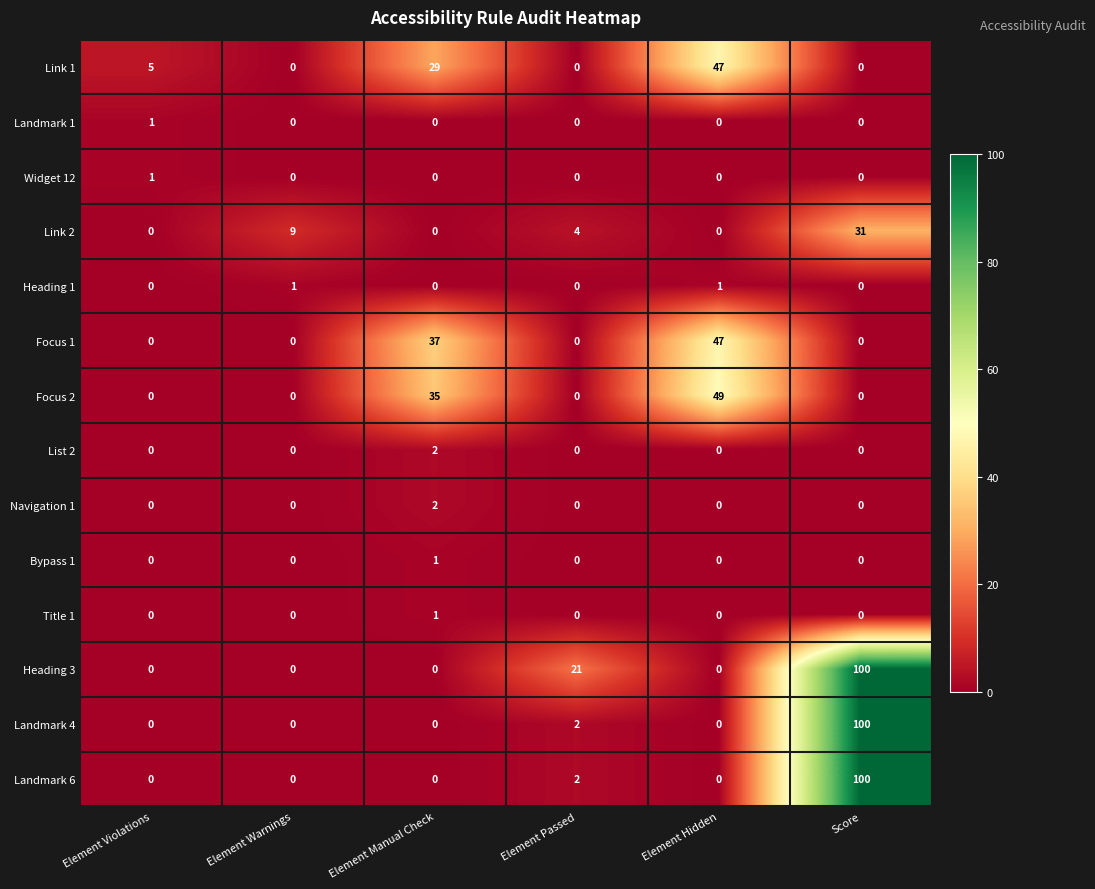

What is the difference between the highest and lowest values at Element Passed?

21